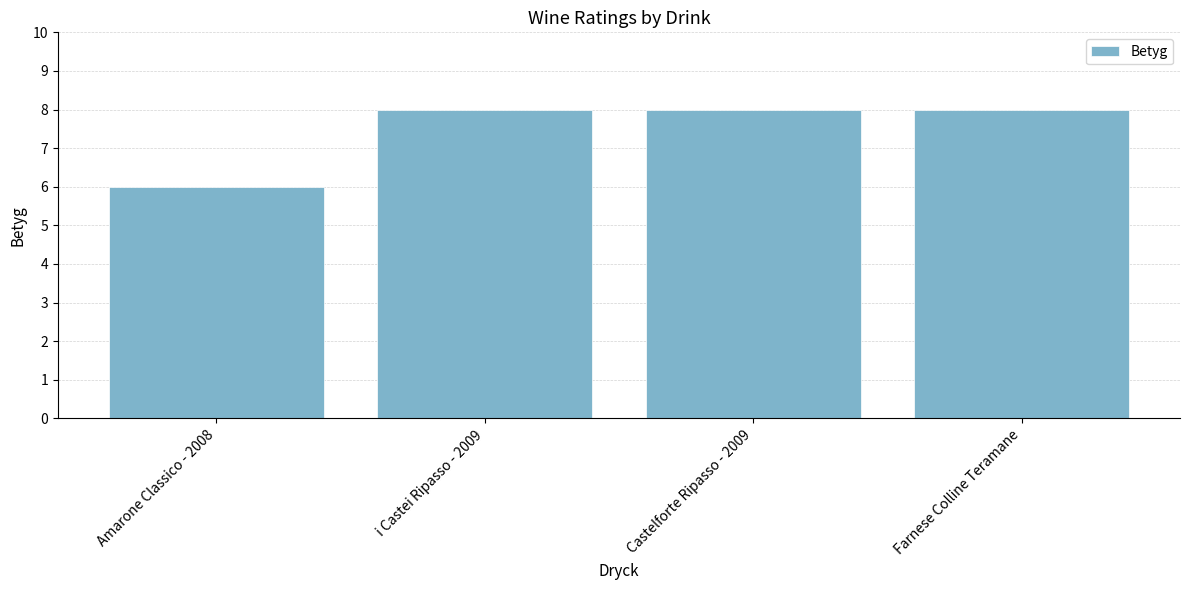

True or false: the data shows 6 at Amarone Classico - 2008.

True